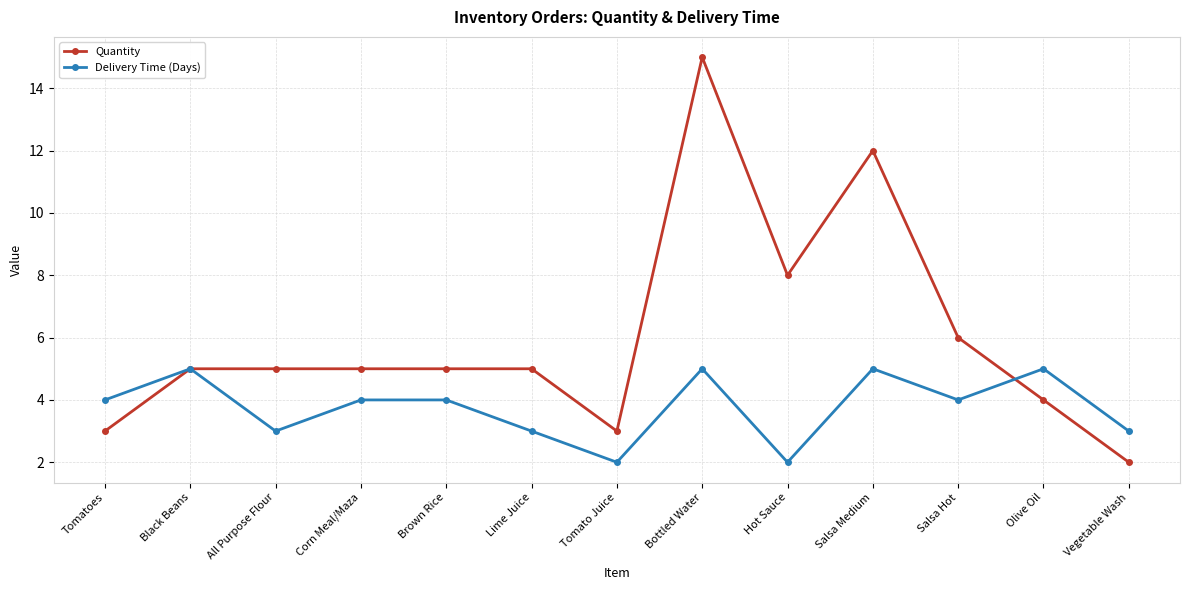

Which category has the highest value in the Quantity series?

Bottled Water